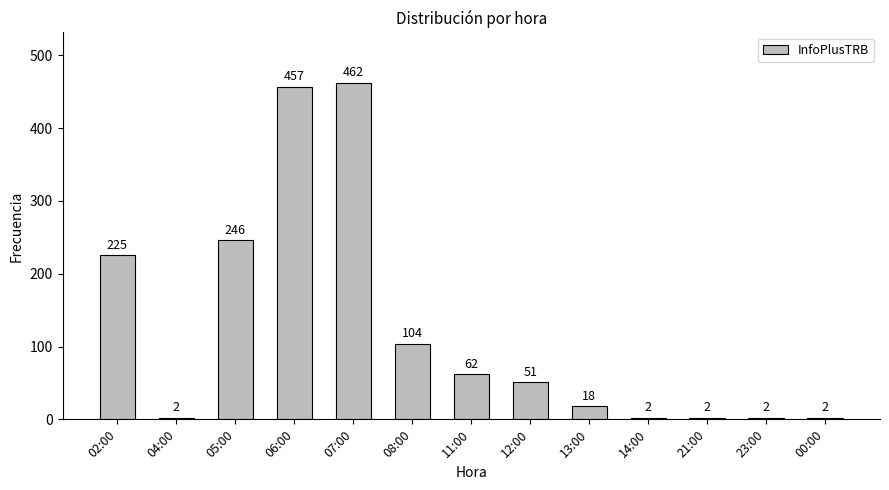

At which category does the chart reach its peak across all series?

07:00